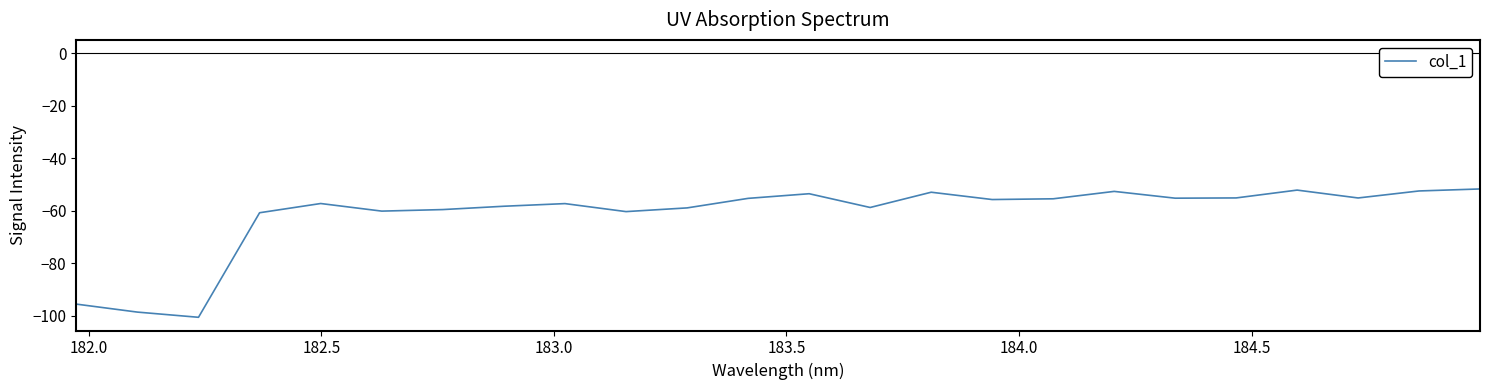

True or false: there are more than 2 points higher than both neighbors.

True